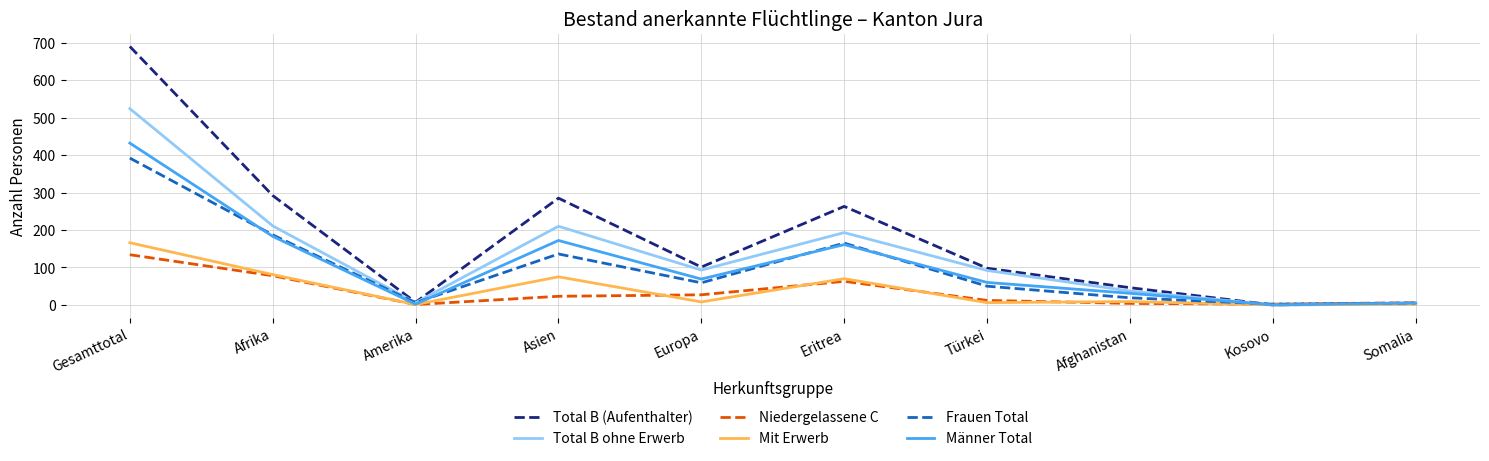

How many lines are shown in the chart?

6